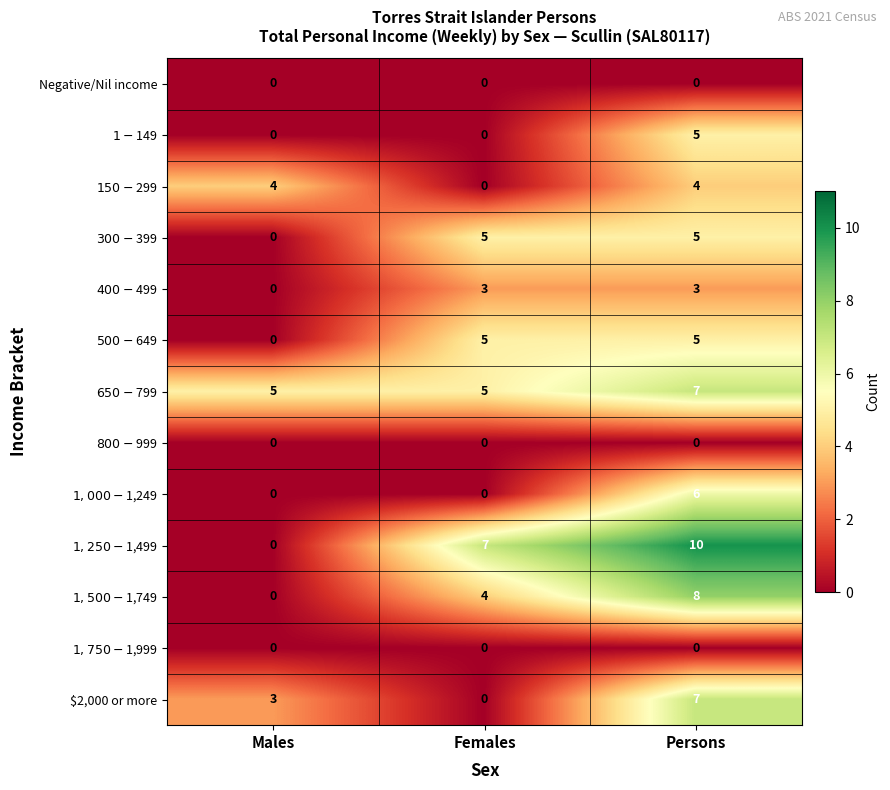

The $2,000 or more series shows 12 at Persons. True or false?

False